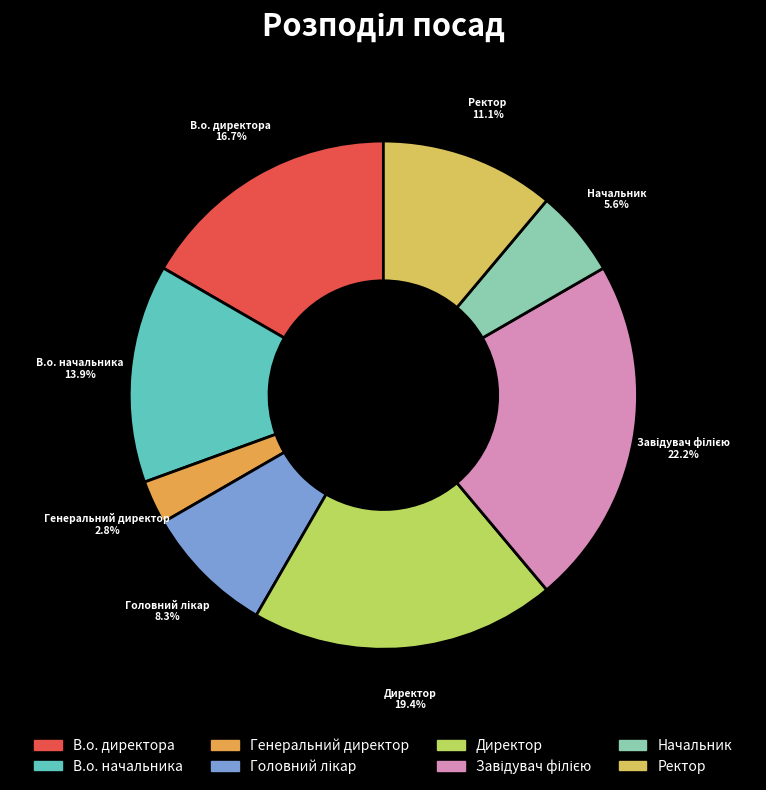

Which category has the smallest portion of the pie?

Генеральний директор